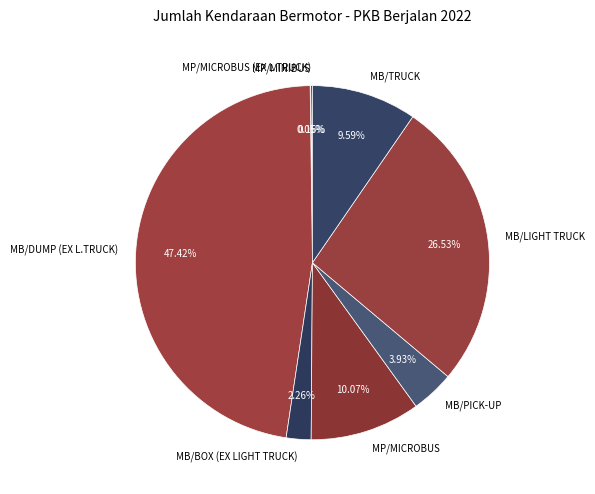

Which category has the biggest portion of the pie?

MB/DUMP (EX L.TRUCK)